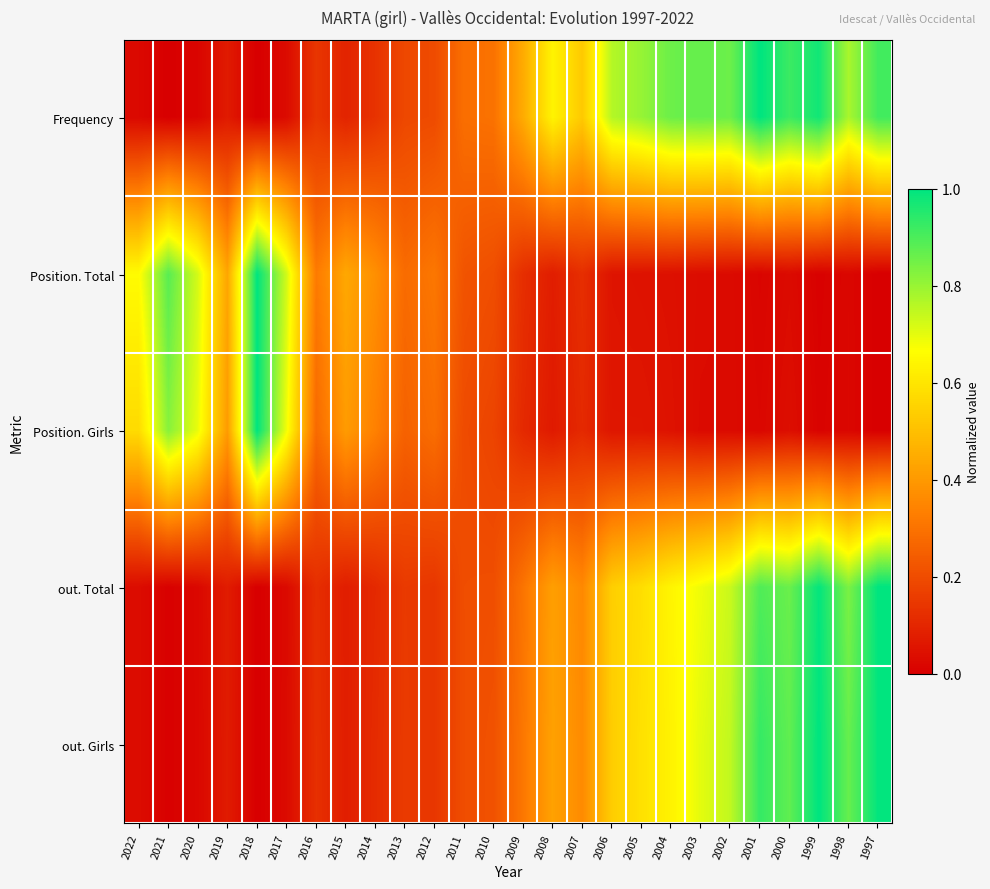

List the series in order of their peak value, highest first.

Frequency, Position. Total, Position. Girls, out. Total, out. Girls